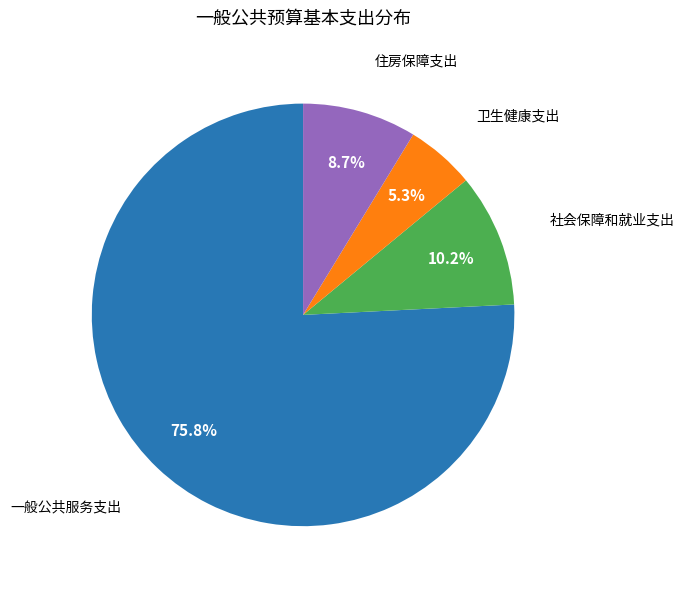

Count the number of slices in the pie.

4